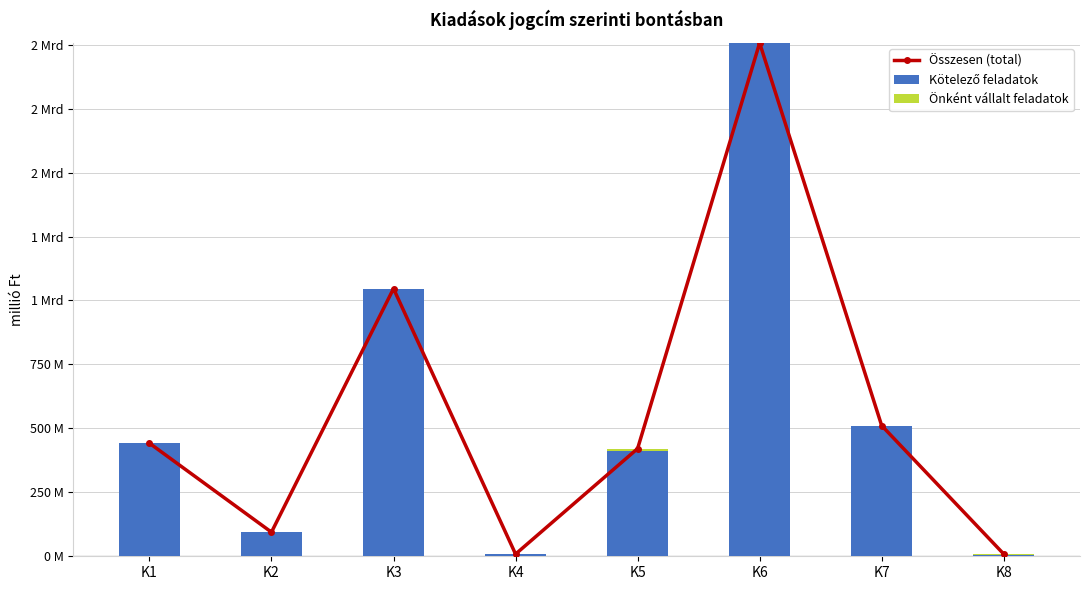

What is the average value of the Összesen (total) series?

567.3